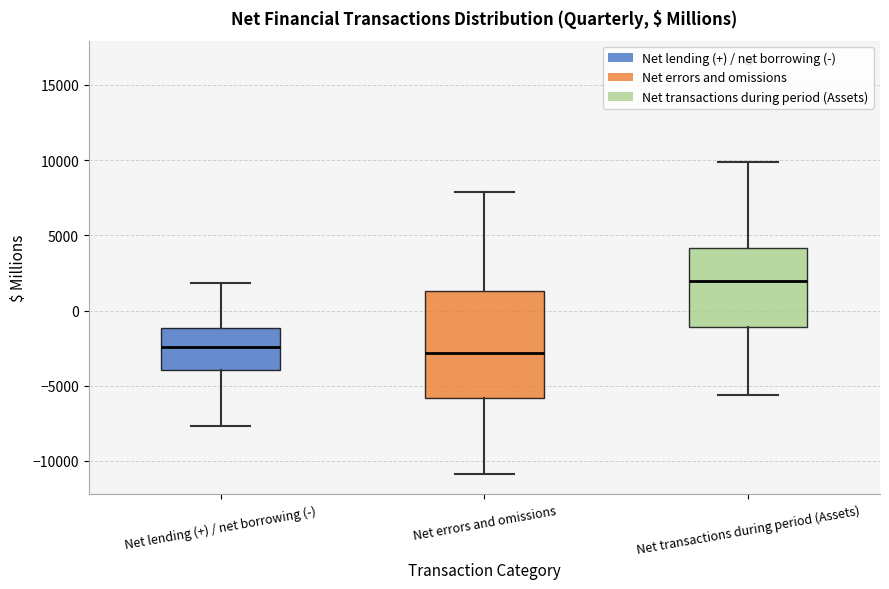

Which box's median line is the highest?

Net transactions during period (Assets)